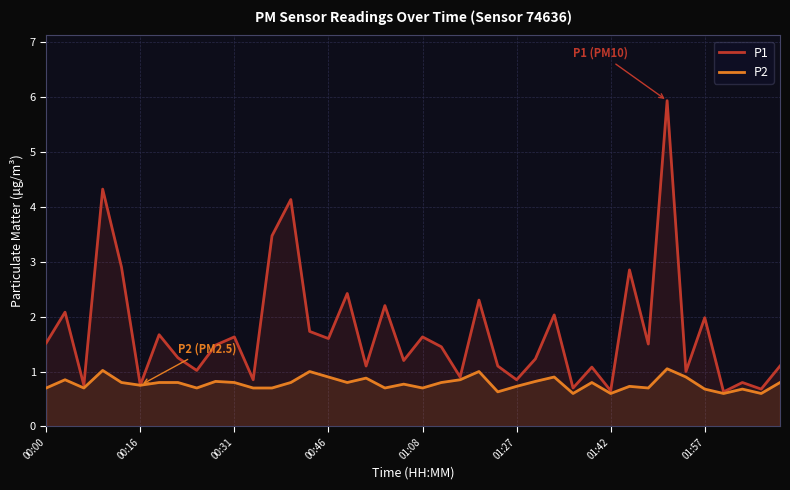

The value of P2 at 01:27 is 0.2. True or false?

False